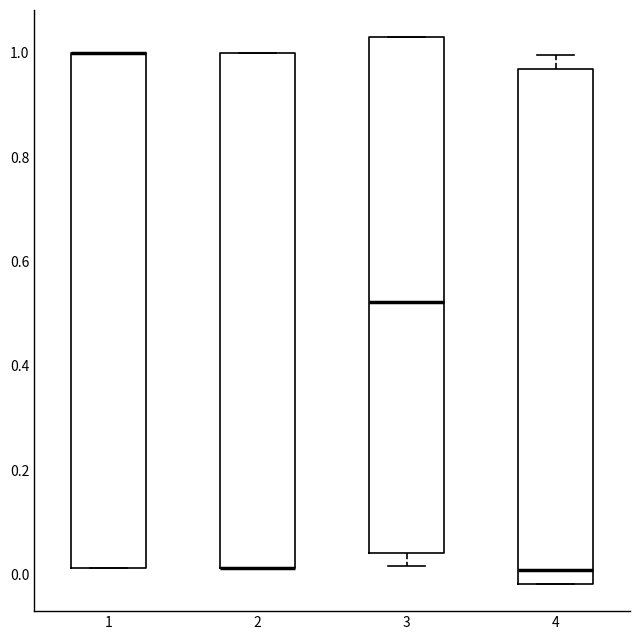

Where does the median line of the box at x = 4 sit on the y-axis? The values are not printed on the chart, so give them approximately, as read against the axis.

0.00